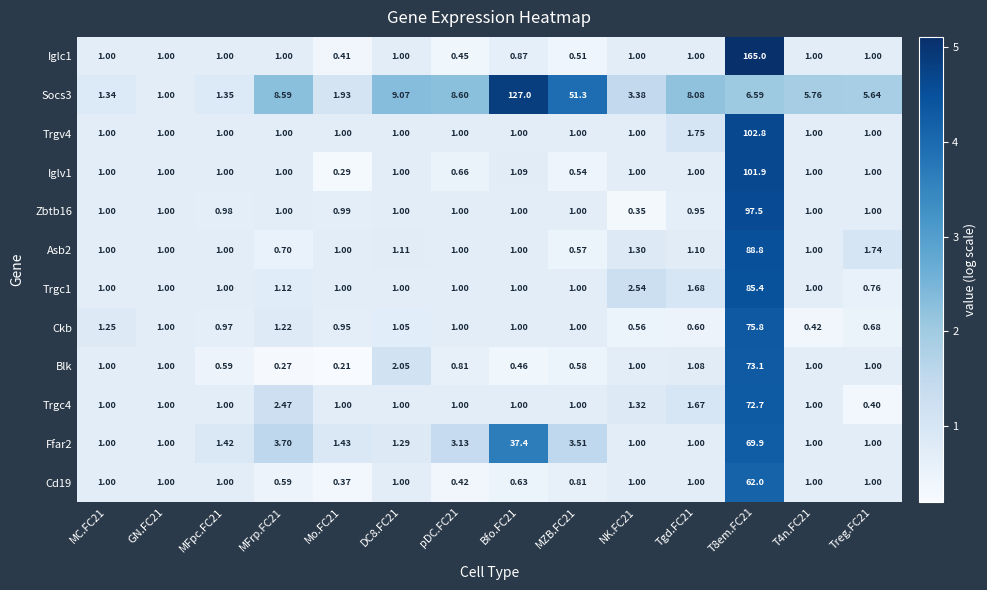

Is the value of Cd19 at T4n.FC21 greater than the value of Blk at DC8.FC21?

No